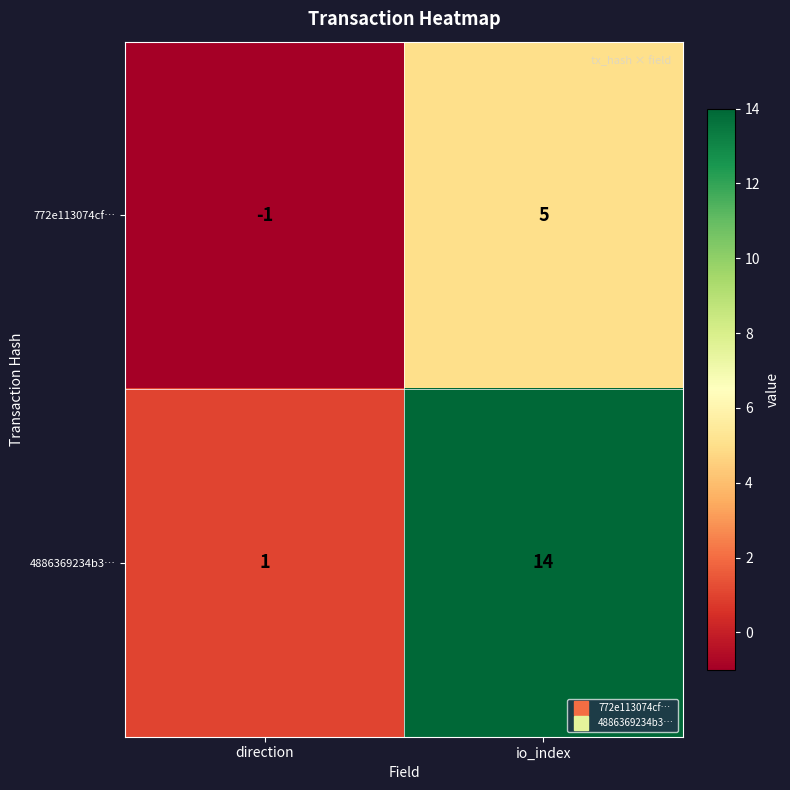

At which label does 772e113074cf… reach its peak?

io_index